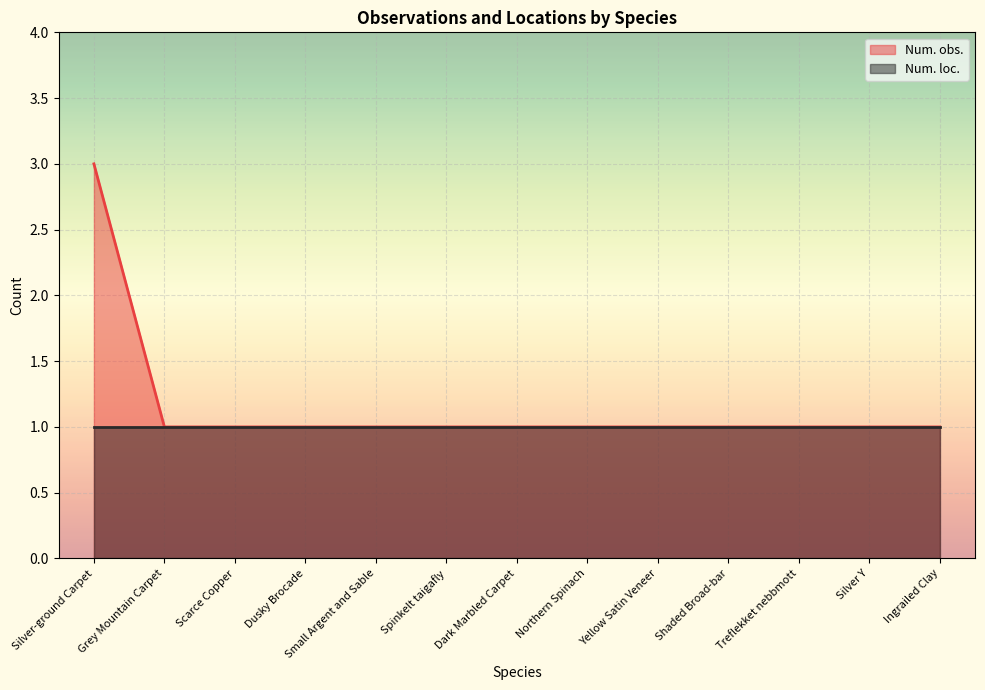

What is the maximum value shown in the chart?

3